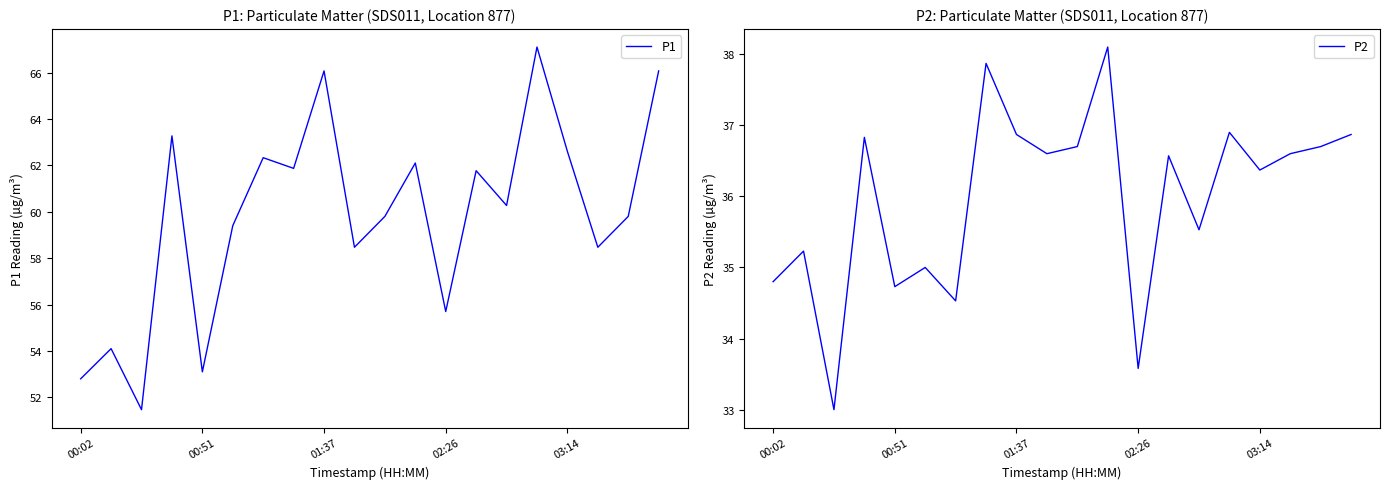

True or false: P2 and P1 intersect in this chart.

False